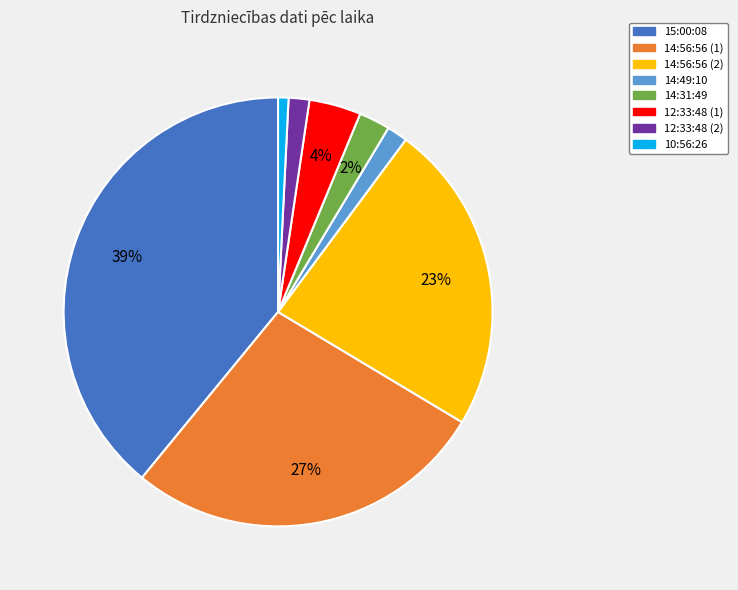

To the nearest percent, what is the average slice percentage?

12%